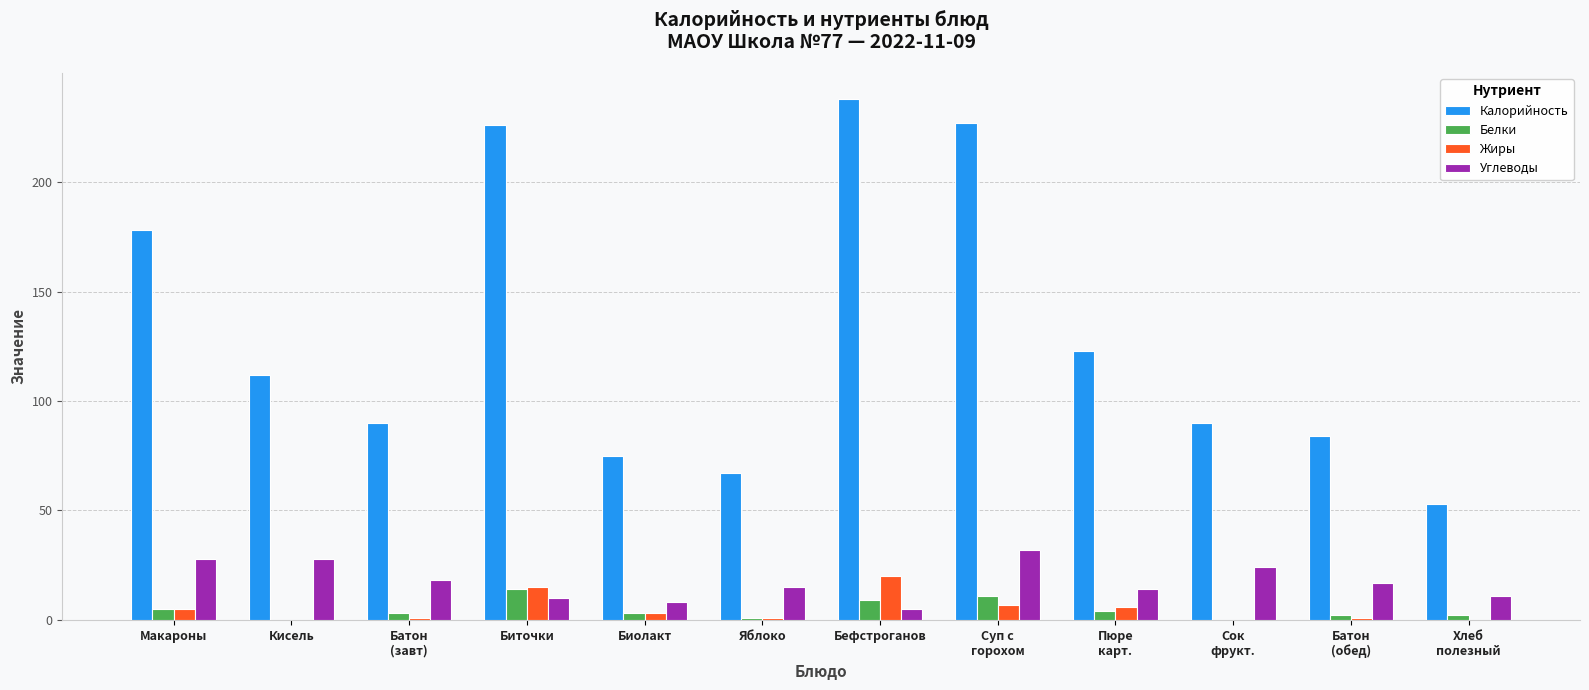

Reading left to right, what are all the values shown in this chart?

Калорийность: Макароны=178	Кисель=112	Батон
(завт)=90	Биточки=226	Биолакт=75	Яблоко=67	Бефстроганов=238	Суп с
горохом=227	Пюре
карт.=123	Сок
фрукт.=90	Батон
(обед)=84	Хлеб
полезный=53
Белки: Макароны=5	Кисель=0	Батон
(завт)=3	Биточки=14	Биолакт=3	Яблоко=1	Бефстроганов=9	Суп с
горохом=11	Пюре
карт.=4	Сок
фрукт.=0	Батон
(обед)=2	Хлеб
полезный=2
Жиры: Макароны=5	Кисель=0	Батон
(завт)=1	Биточки=15	Биолакт=3	Яблоко=1	Бефстроганов=20	Суп с
горохом=7	Пюре
карт.=6	Сок
фрукт.=0	Батон
(обед)=1	Хлеб
полезный=0
Углеводы: Макароны=28	Кисель=28	Батон
(завт)=18	Биточки=10	Биолакт=8	Яблоко=15	Бефстроганов=5	Суп с
горохом=32	Пюре
карт.=14	Сок
фрукт.=24	Батон
(обед)=17	Хлеб
полезный=11